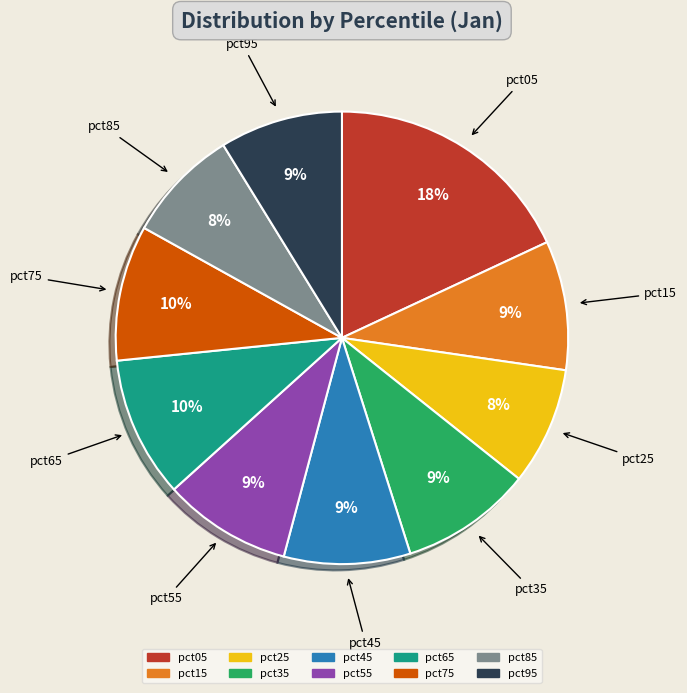

Is pct45 the majority of the pie?

No